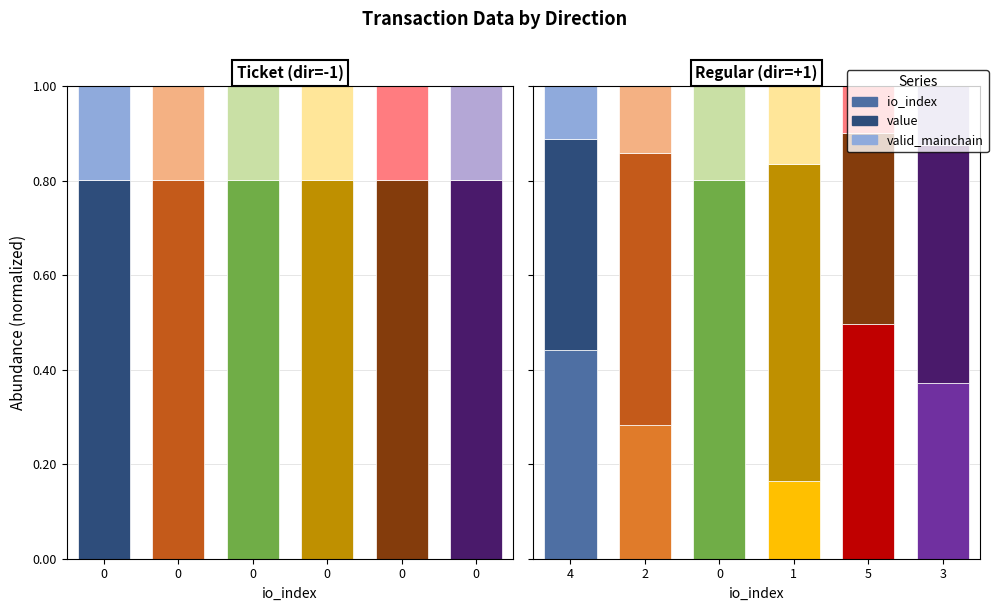

What is the value of the valid_mainchain bar at the 6th from the left?

0.2